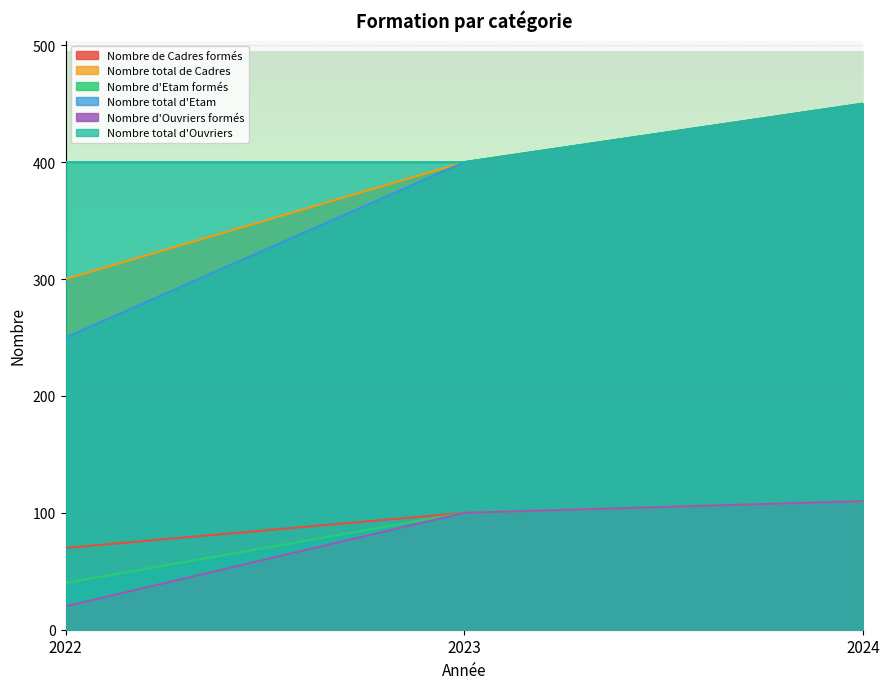

The value of Nombre d'Etam formés at 2024 is 110. True or false?

True